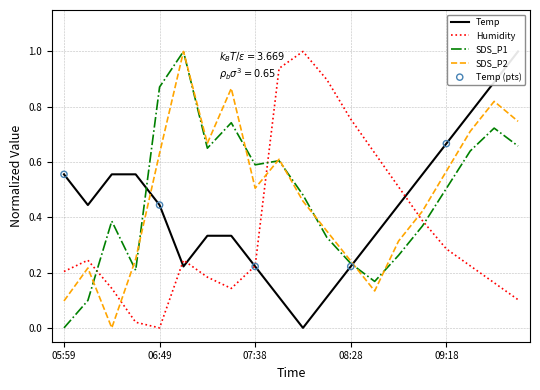

What is the total value across all series at 09:18?

2.0